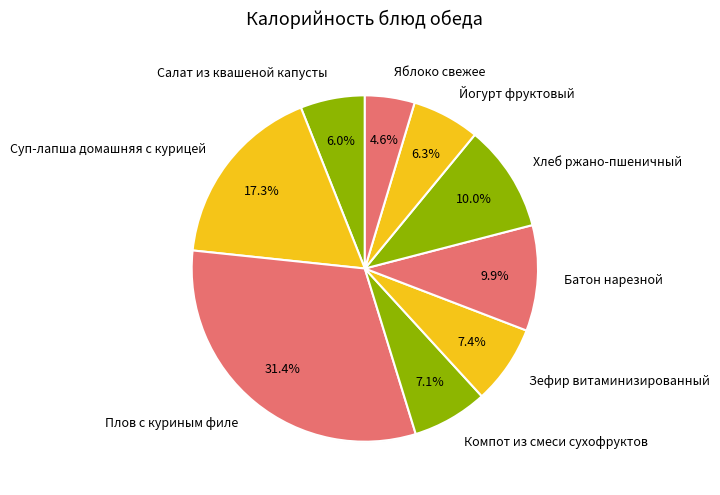

The Плов с куриным филе slice represents 31% of the pie. True or false?

True